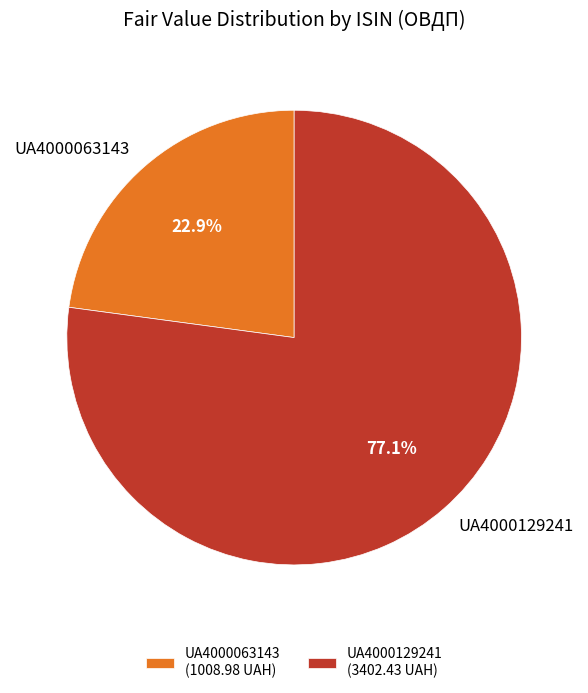

Do UA4000063143 and UA4000129241 together represent more than half of the pie?

Yes